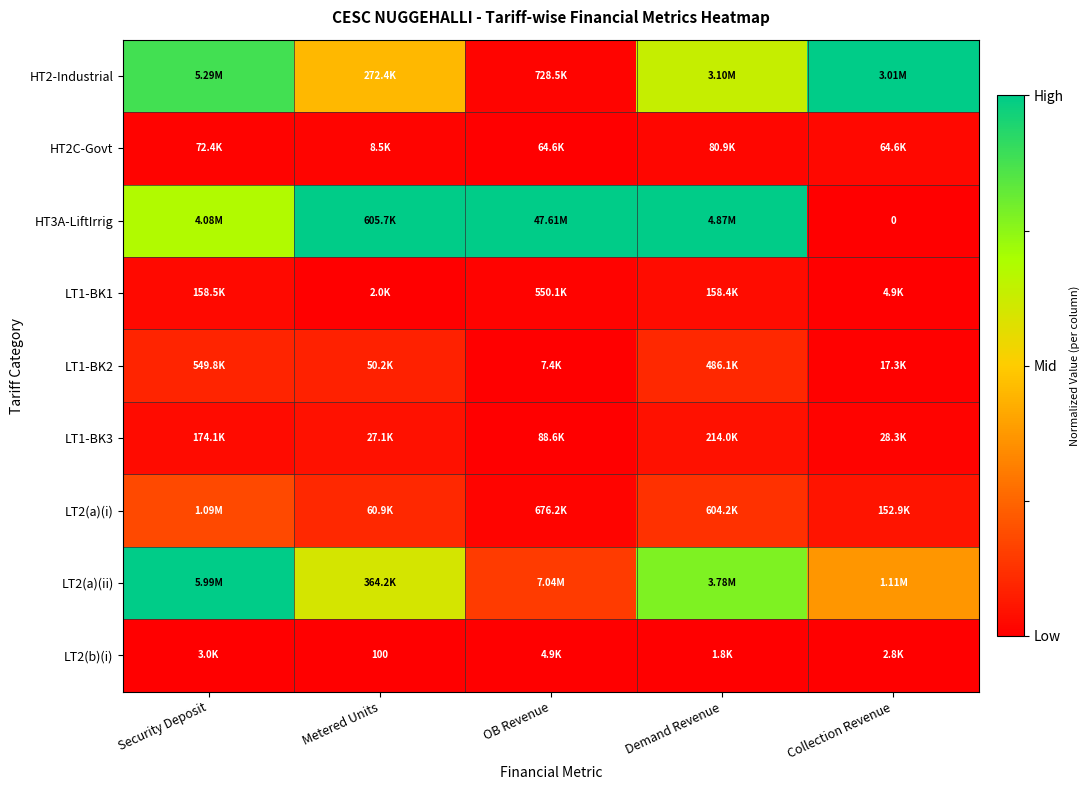

Which series has the largest total across all categories?

HT3A-LiftIrrig